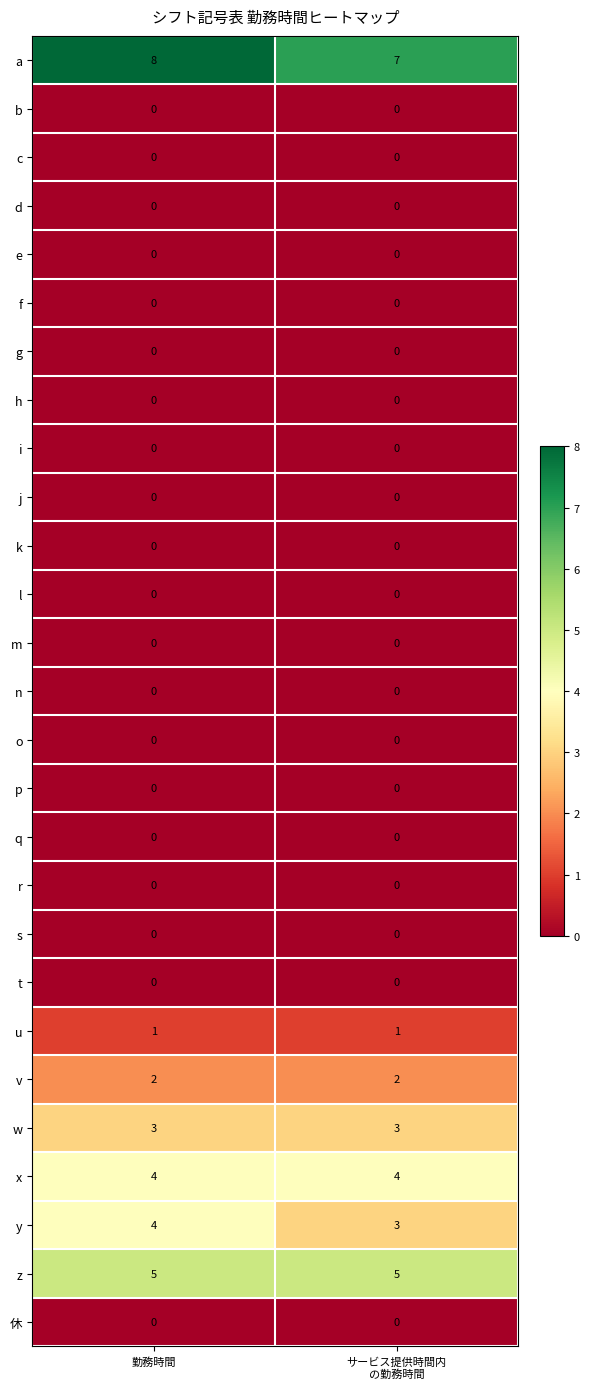

How many distinct data groups are displayed?

27